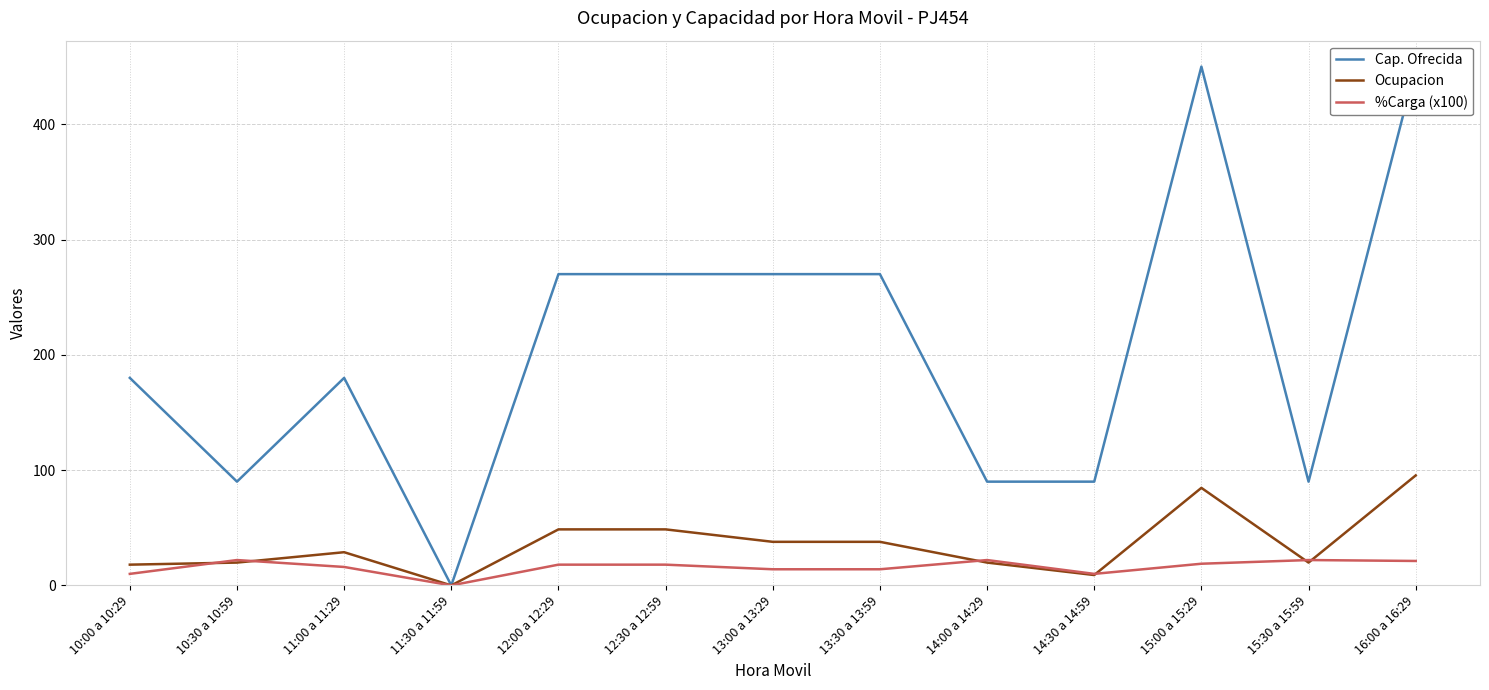

True or false: Cap. Ofrecida and Ocupacion intersect in this chart.

False